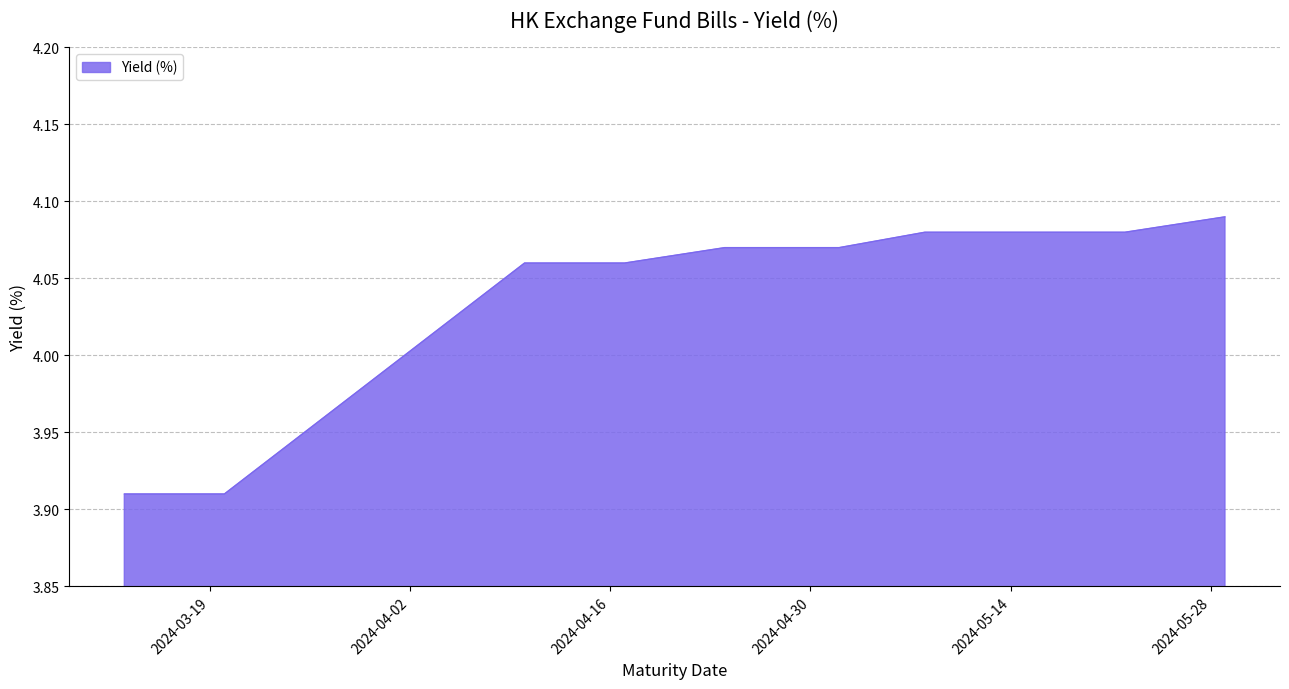

What is the difference between the maximum and minimum values?

0.2